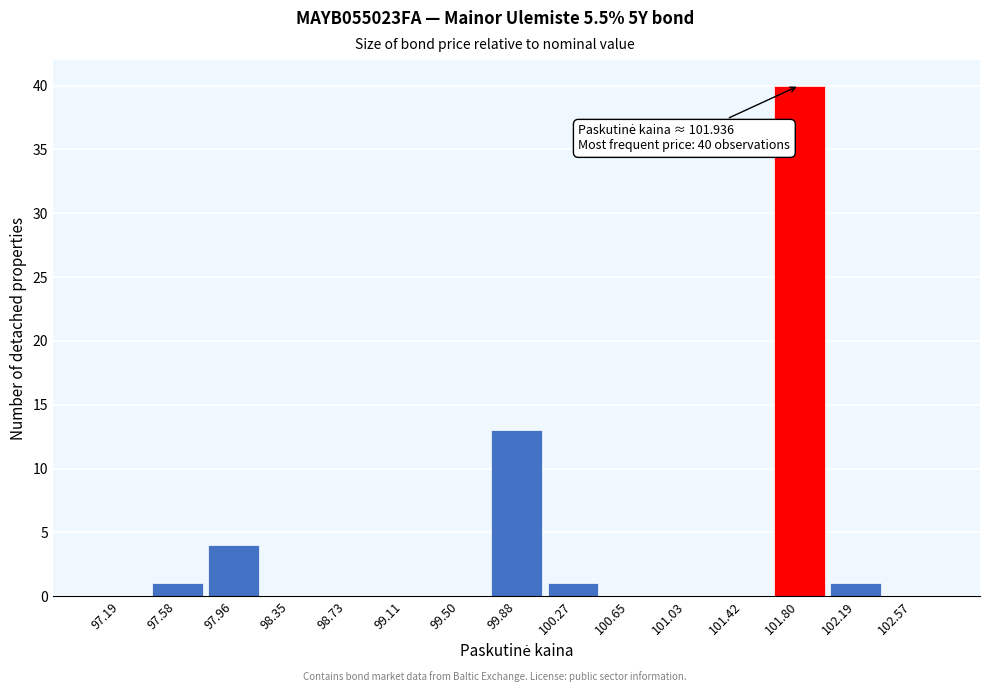

Reading left to right, what are all the values shown in this chart?

97.19=0	97.58=1	97.96=4	98.35=0	98.73=0	99.11=0	99.50=0	99.88=13	100.27=1	100.65=0	101.03=0	101.42=0	101.80=40	102.19=1	102.57=0